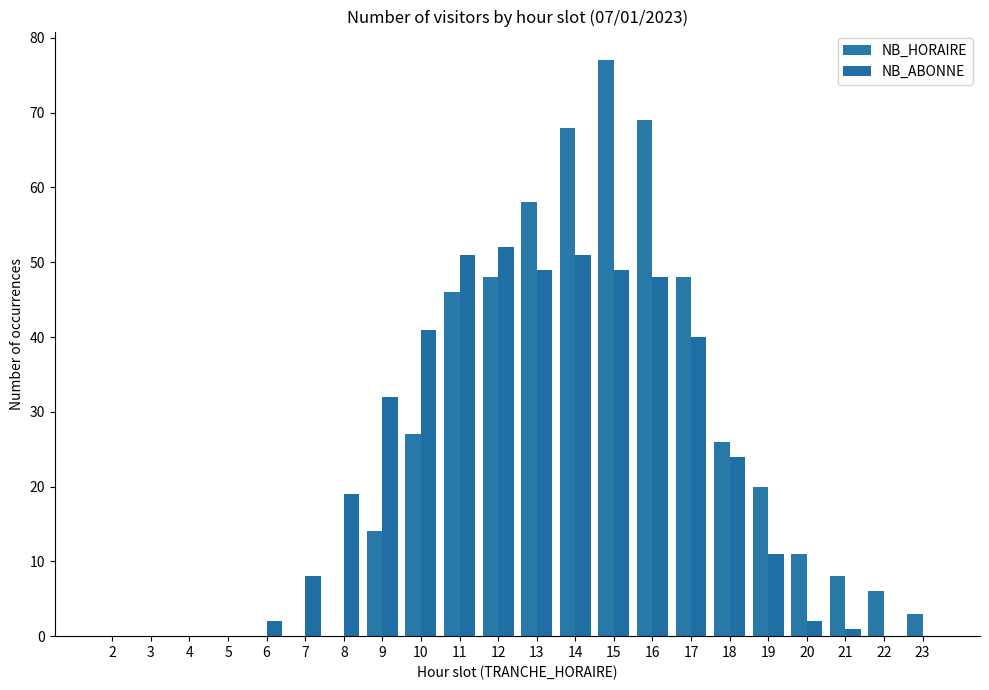

Is it true that NB_HORAIRE equals 11 at 20?

True